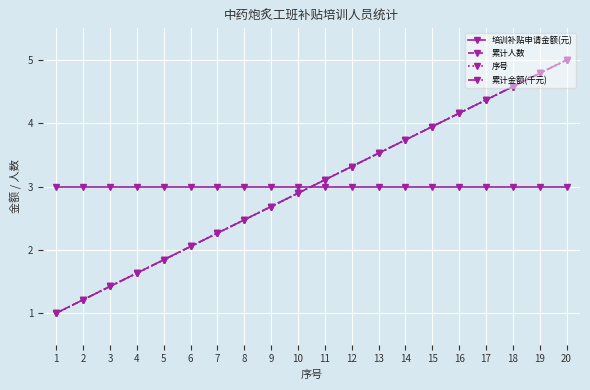

Which series has the largest total across all categories?

培训补贴申请金额(元)